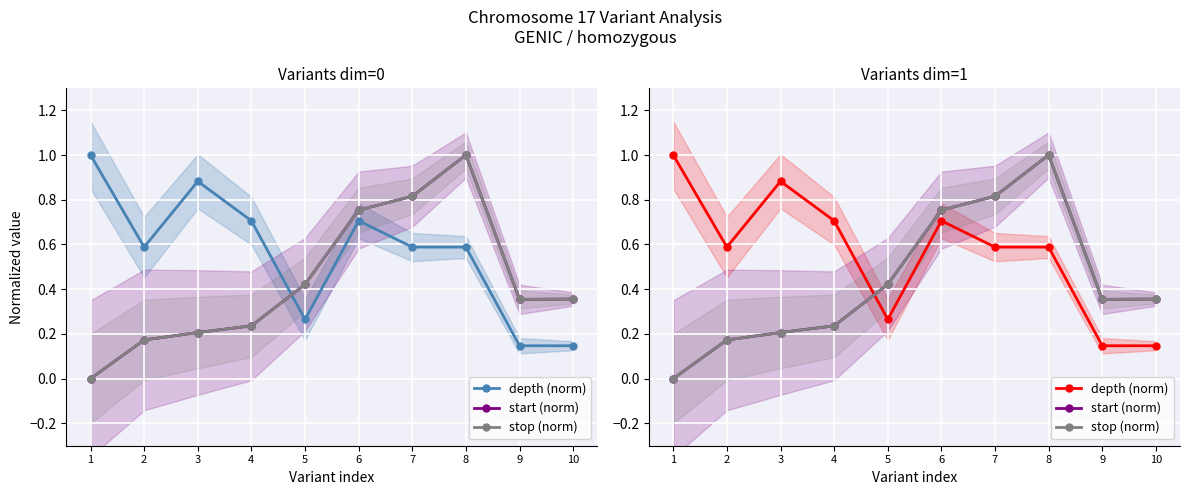

In depth (norm), how many points are lower than both neighbors (excluding endpoints)?

2